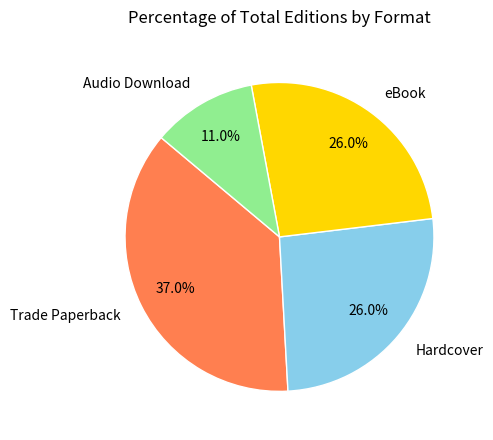

Is there a majority slice in this chart?

No